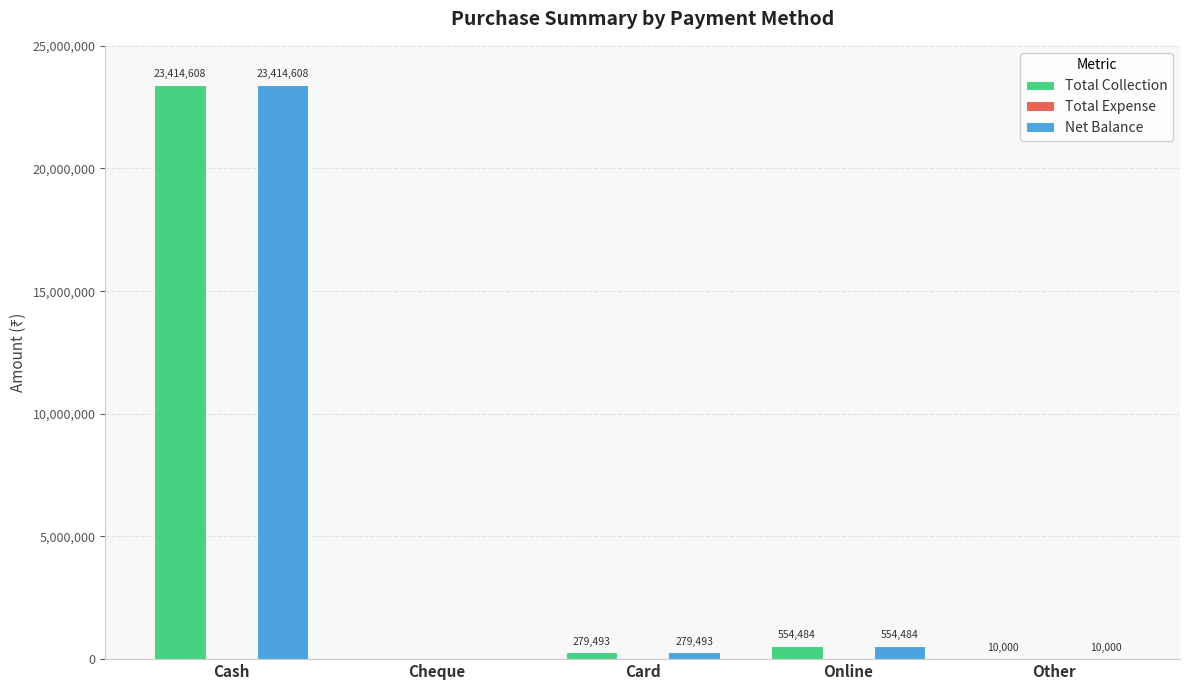

The value of Net Balance at Other is 10000. True or false?

True